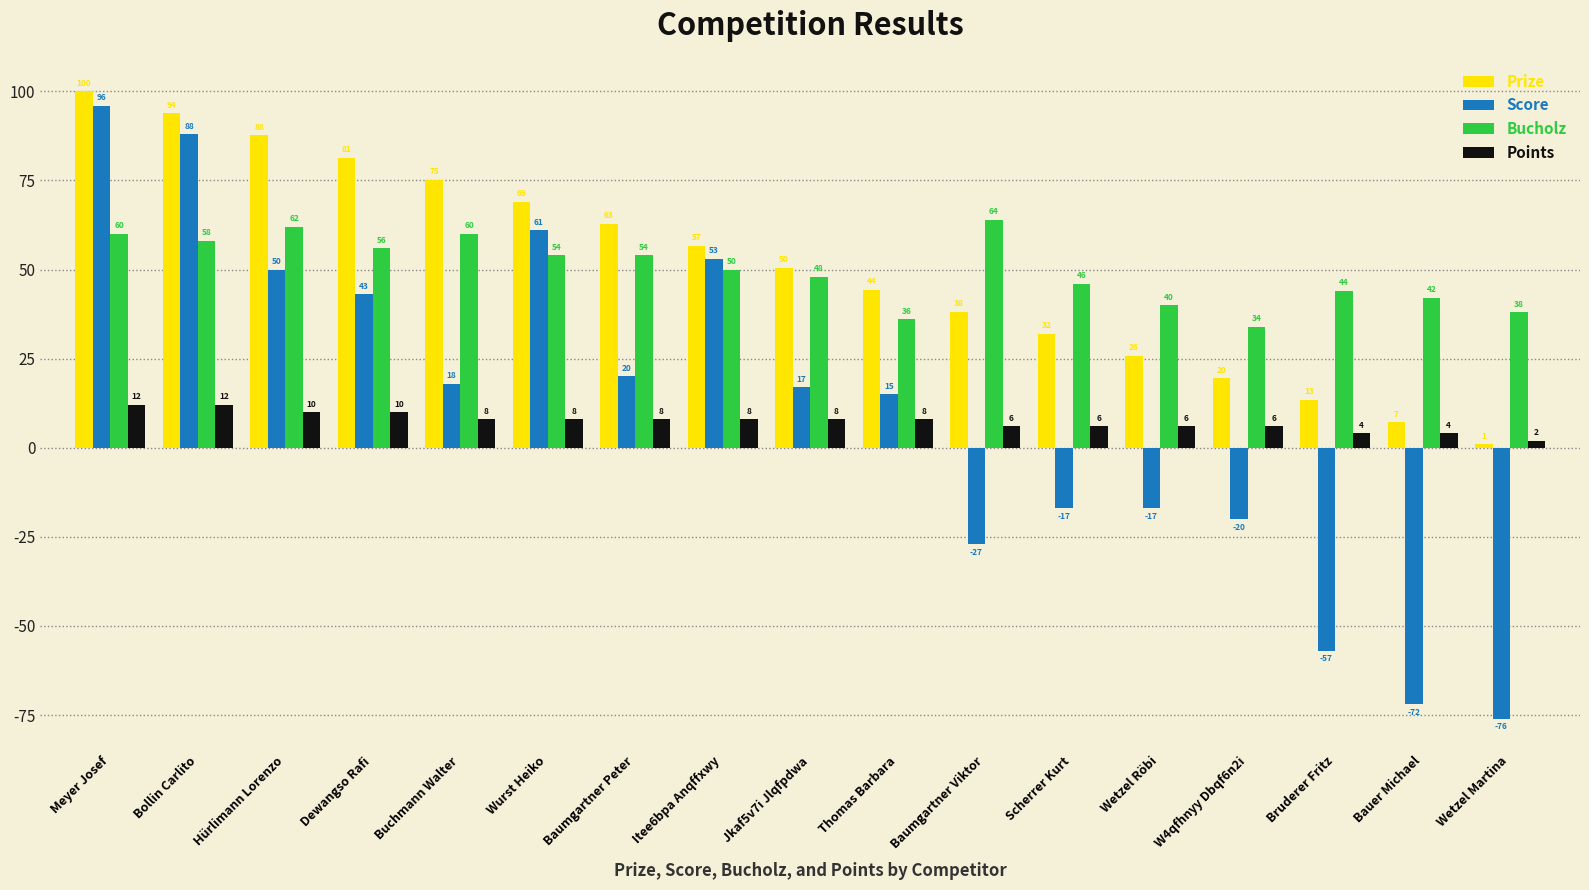

What are all the series names shown in the legend?

Prize, Score, Bucholz, Points